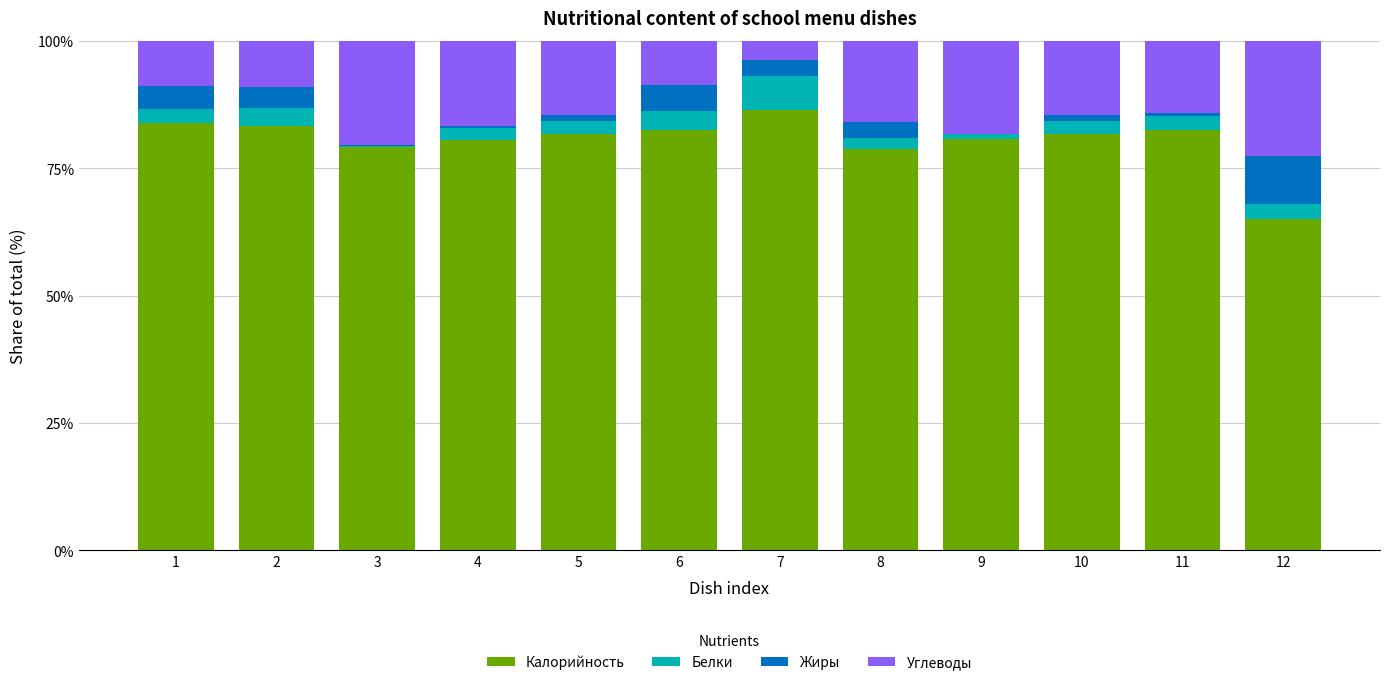

Which category has the highest value in the Калорийность series?

7